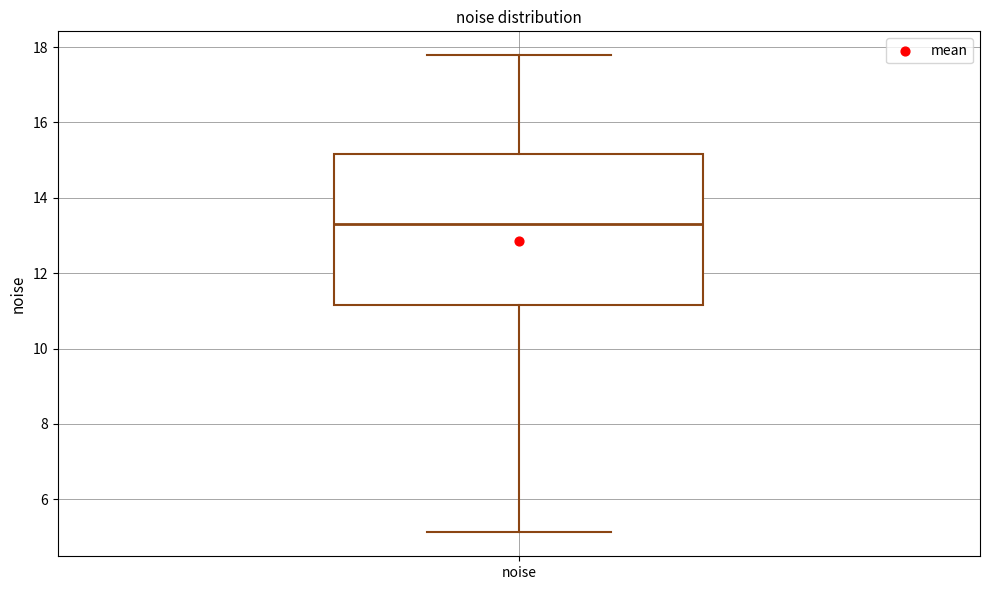

Transcribe this box plot: give where the median line is, the range the box spans, and where the two whiskers end, as read against the y-axis. The values are not printed on the chart, so give them approximately, as read against the axis.

median 13.4, box 11.2 to 15.2, whiskers 5.2 to 17.8